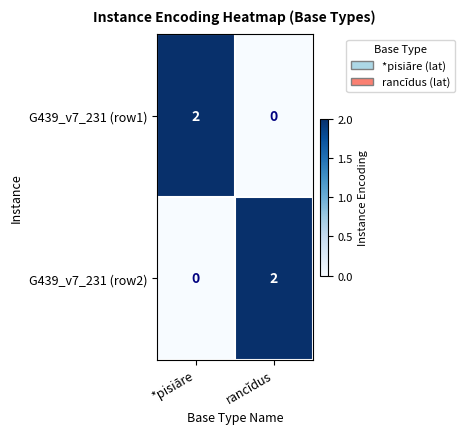

At *pisiāre, list the series in order from smallest to largest.

G439_v7_231 (row2), G439_v7_231 (row1)